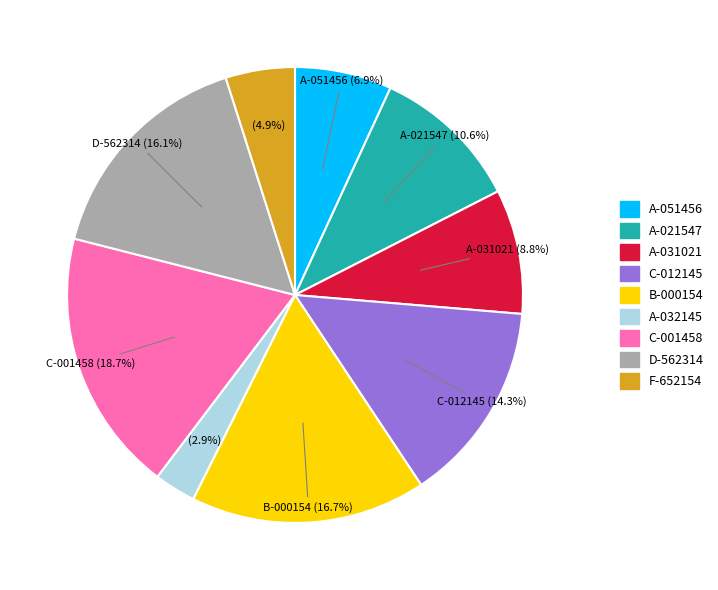

Is there a majority slice in this chart?

No